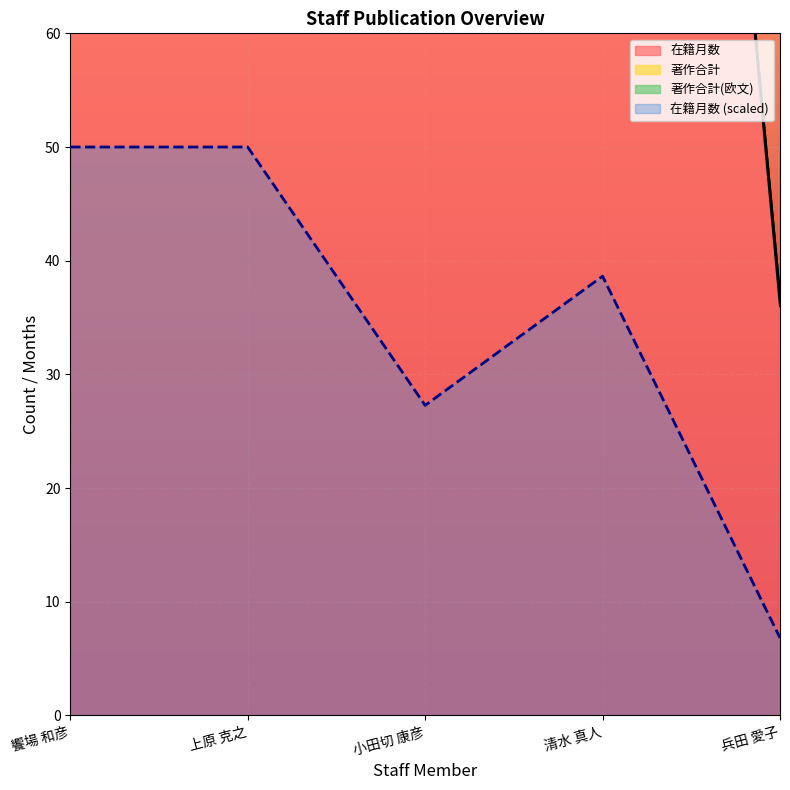

True or false: 在籍月数 has a value of 62 at 兵田 愛子.

False